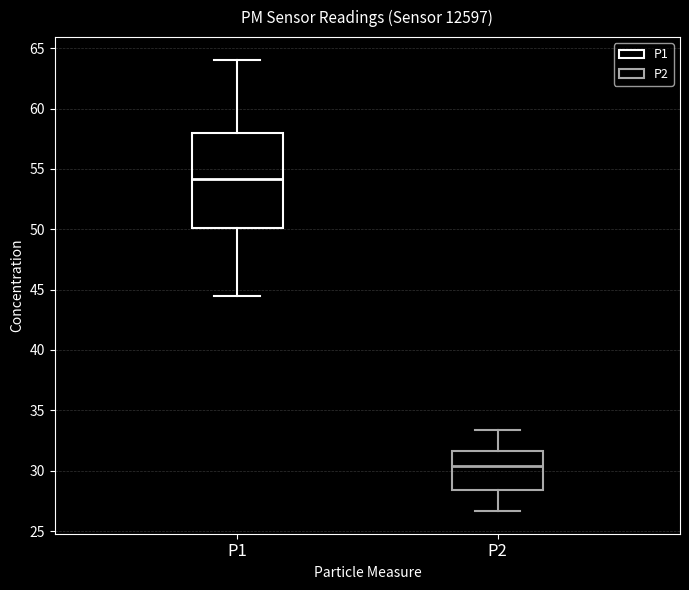

Comparing the boxes themselves (not the whiskers), which one is the tallest?

P1